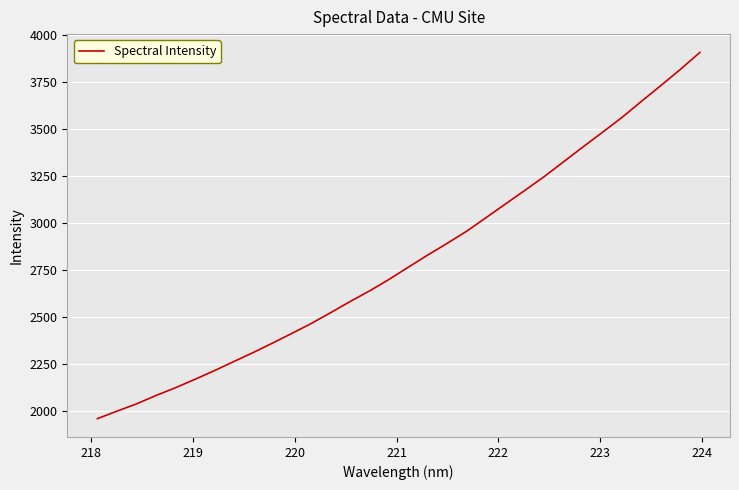

What is the greatest value displayed?

3909.3